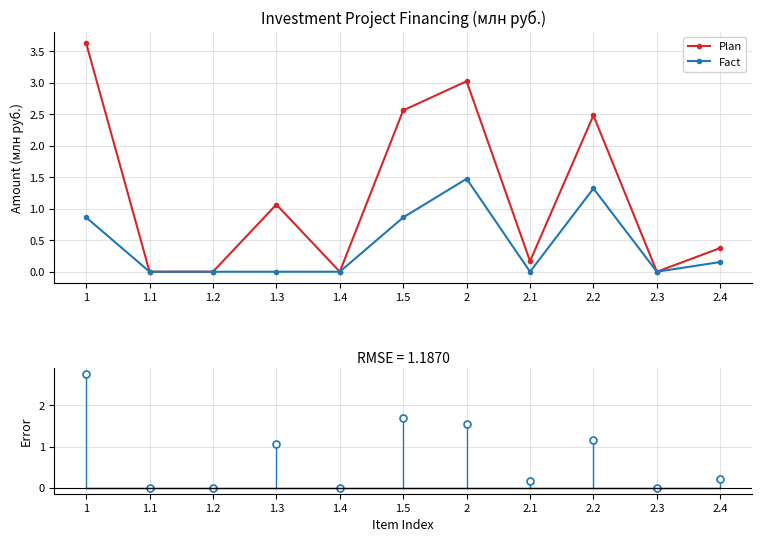

What is the label of the 8th point from the left?

2.1